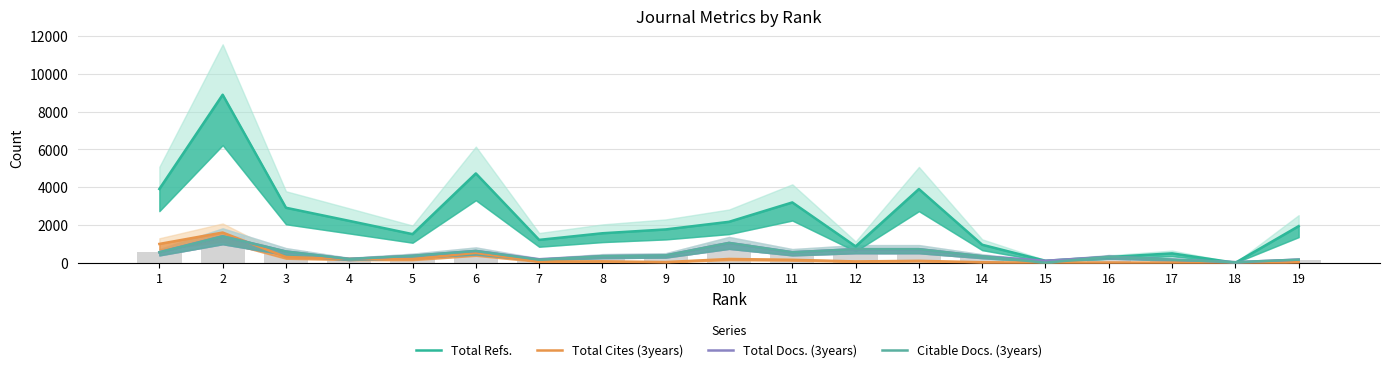

List the labels in order of Total Cites (3years) value, largest first.

2, 1, 6, 3, 4, 10, 5, 11, 13, 8, 12, 7, 9, 19, 14, 16, 17, 15, 18